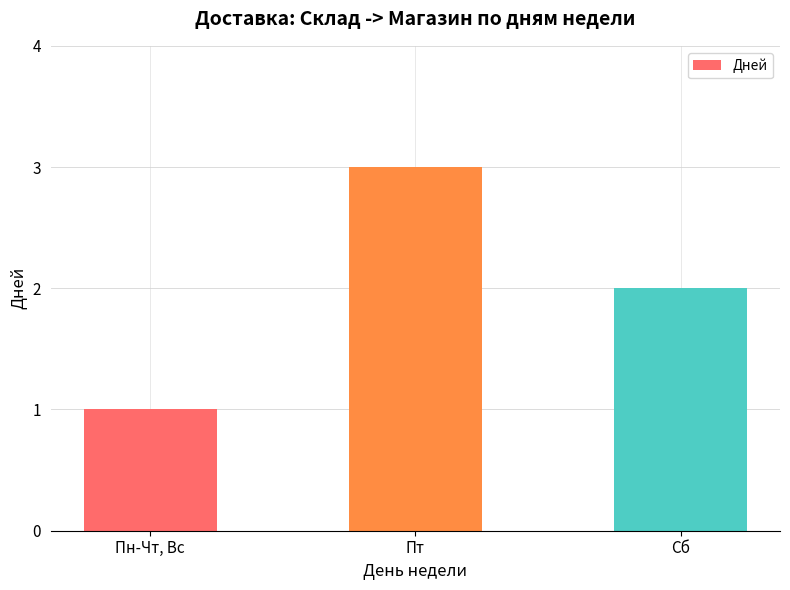

What is the greatest value displayed?

3